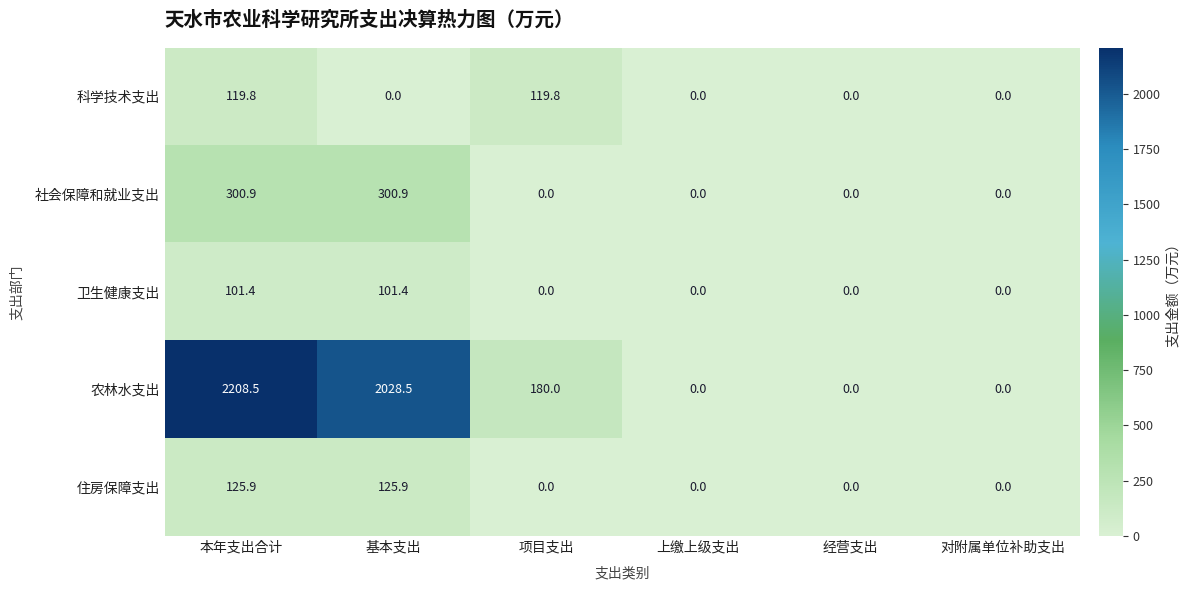

What is the difference between the maximum and minimum values in the 农林水支出 series?

2208.5